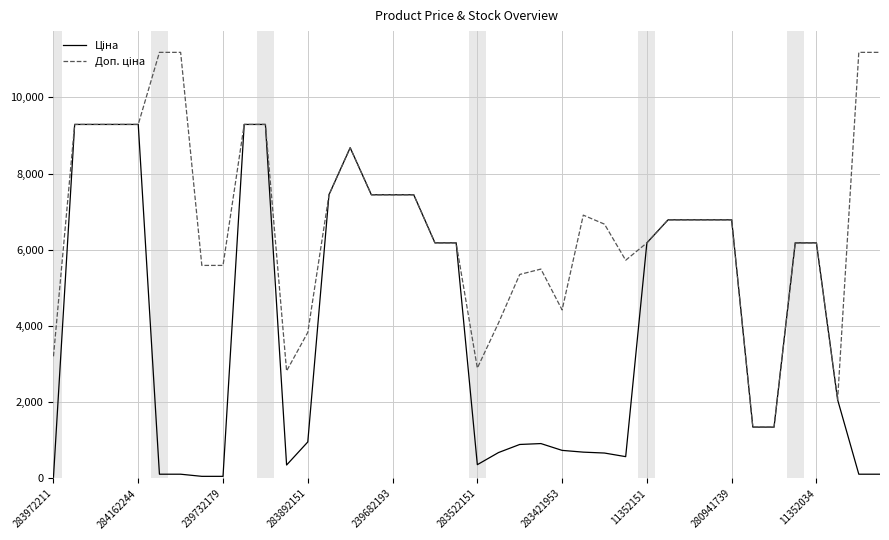

What is the maximum value shown in the chart?

11182.0